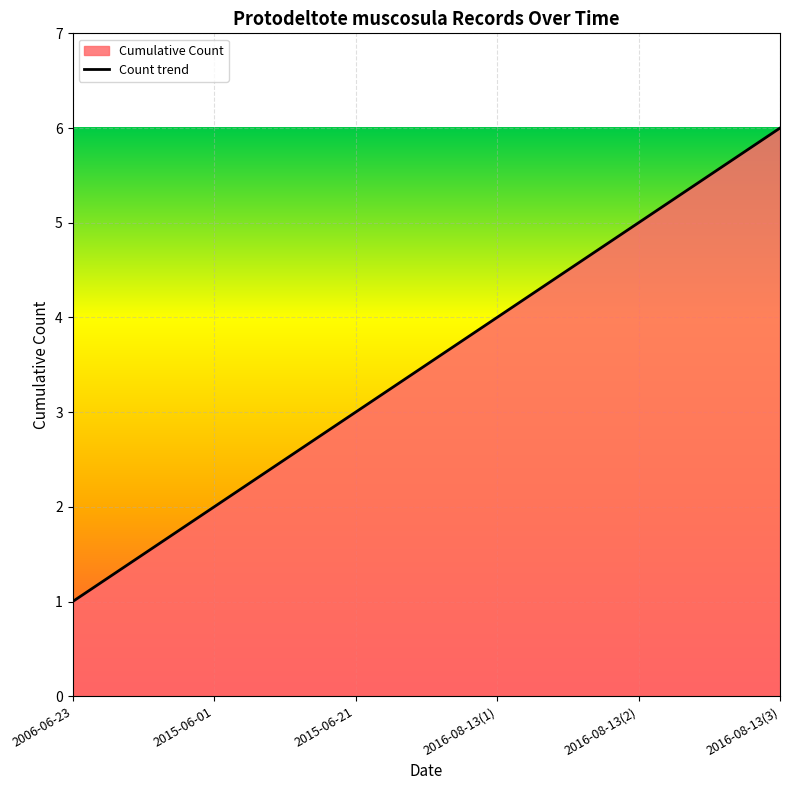

How many lines are shown in the chart?

1